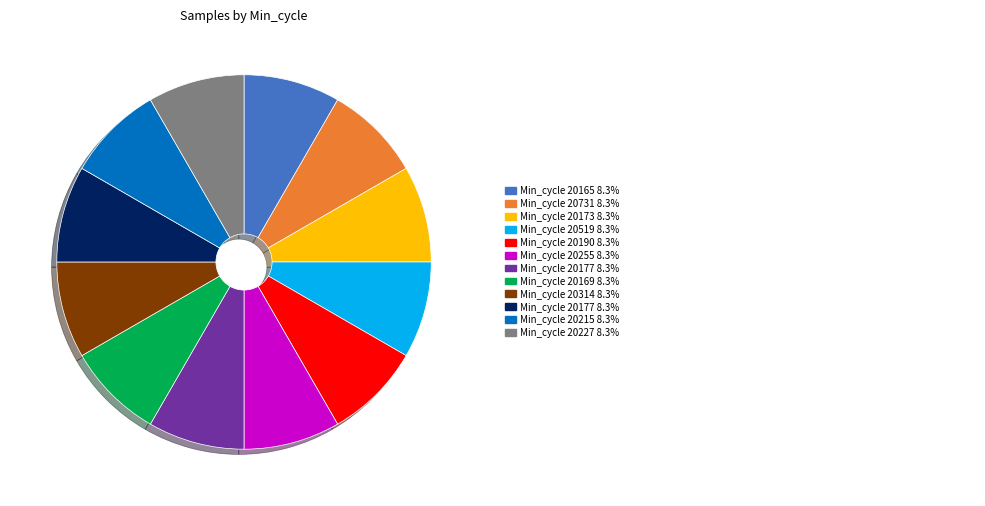

Is there any slice that represents more than half of the pie?

No